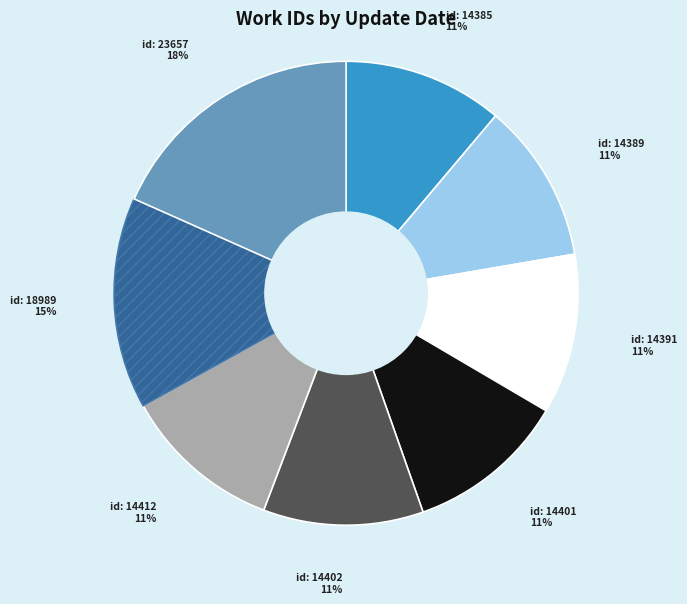

To the nearest percent, what is the average slice percentage?

12%